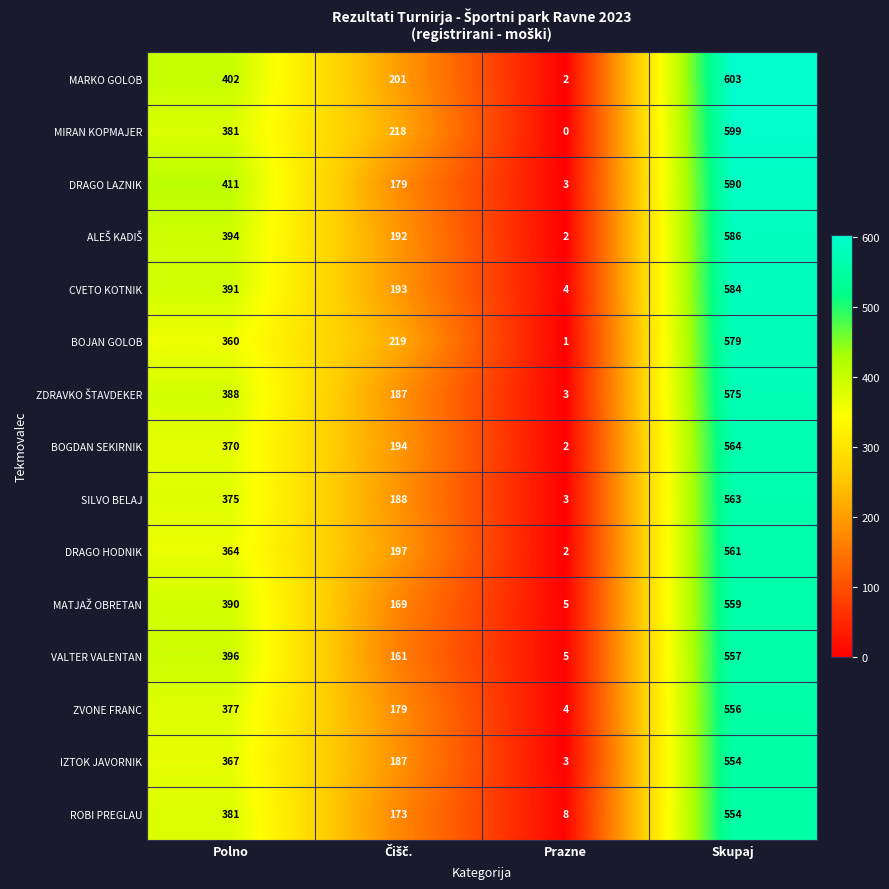

What is the difference between the second highest and second lowest values in the BOJAN GOLOB series?

141